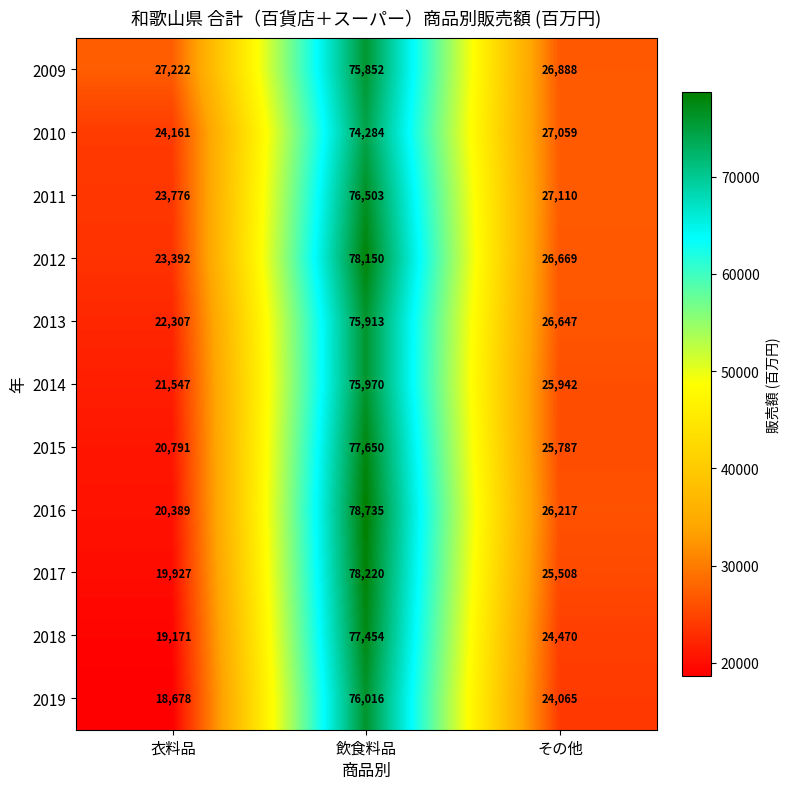

Which series has the largest total across all categories?

2009